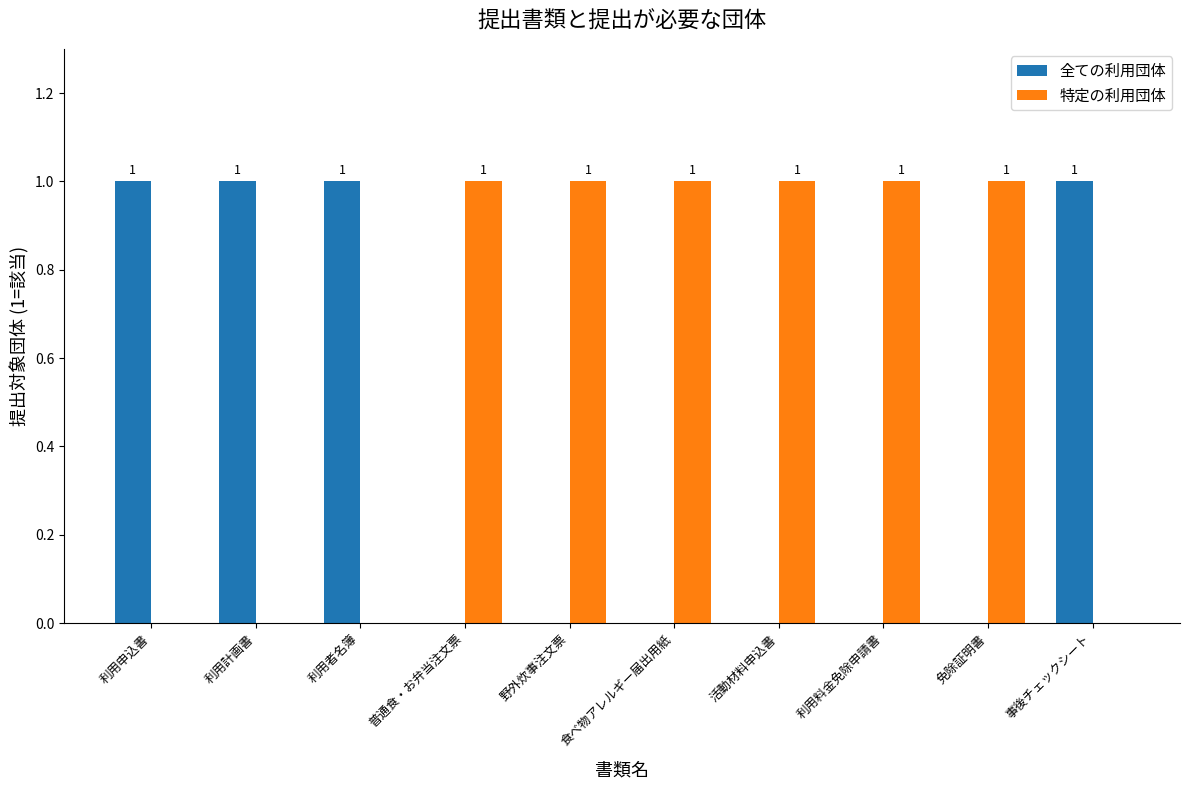

How many 全ての利用団体 values are between 0 and 1?

10